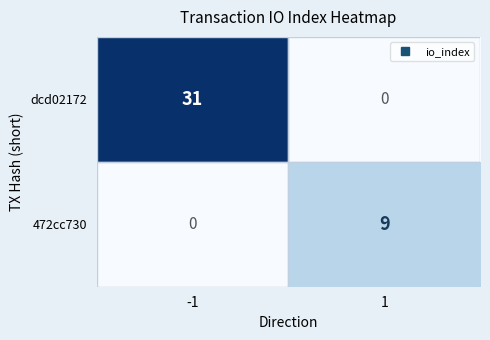

What is the total value across all series at 1?

9